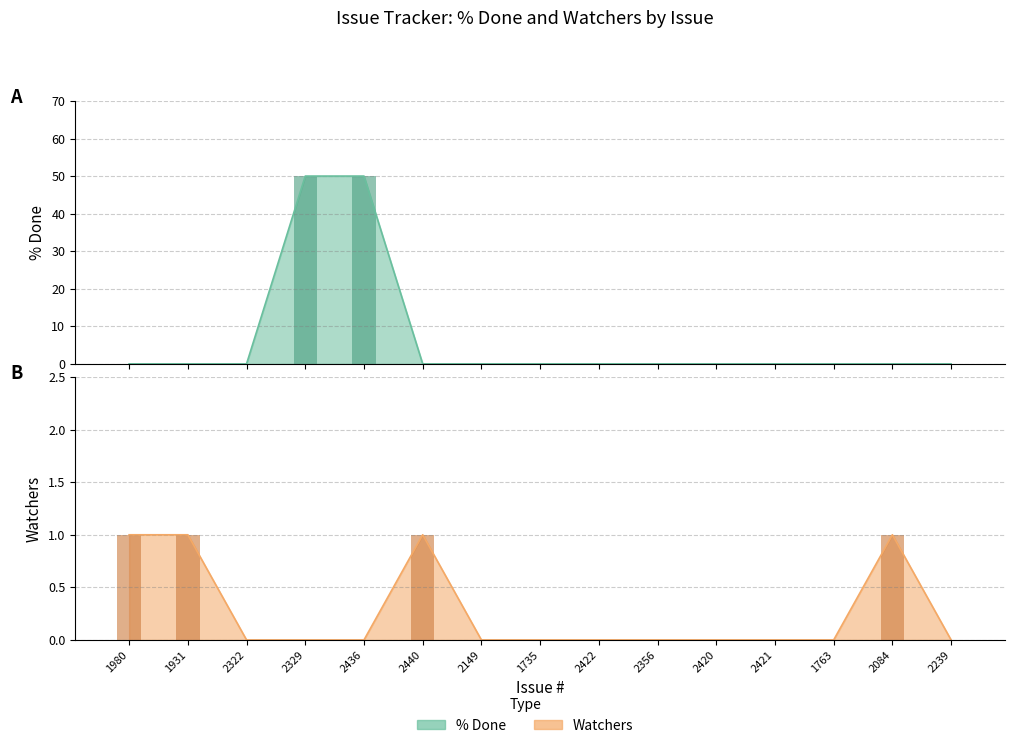

Rank the series at 2422 from highest to lowest value.

% Done, Watchers